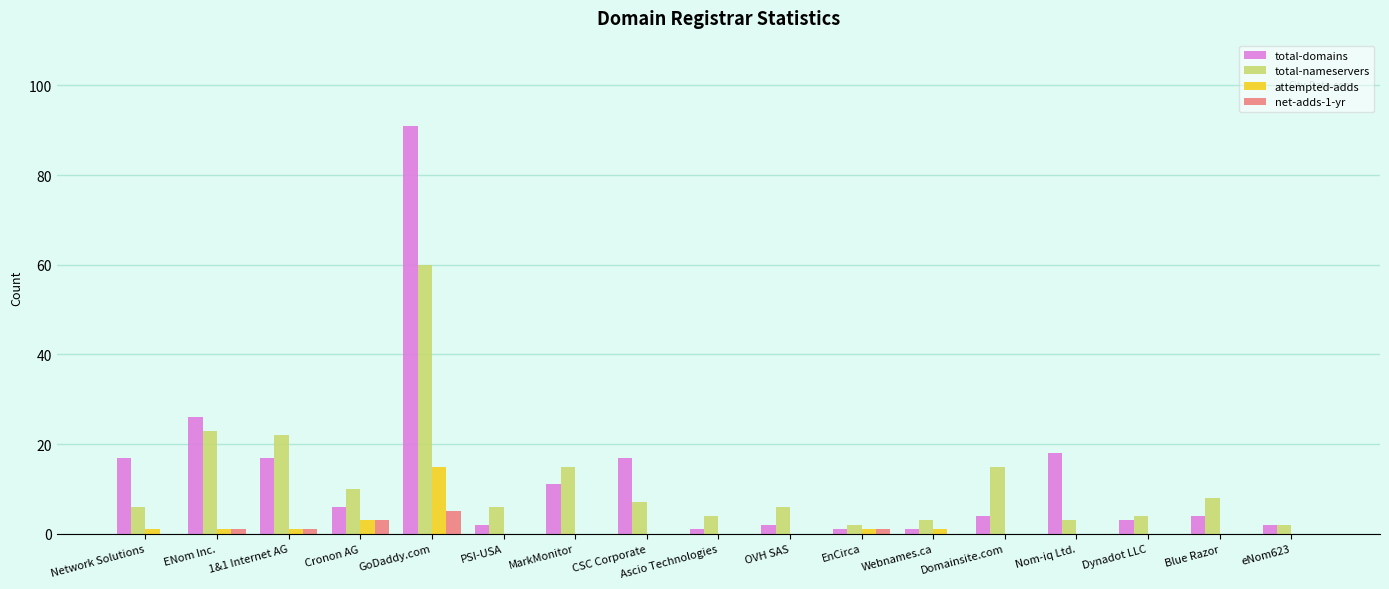

How many groups of bars are there?

17